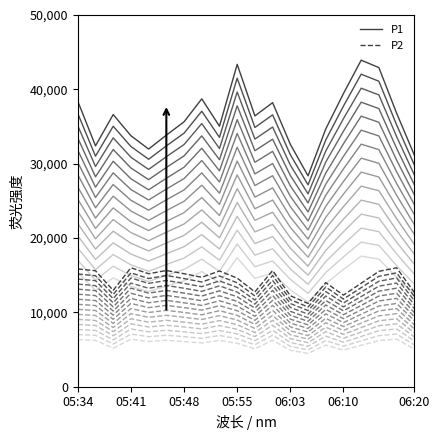

Is it true that P1_level_14 equals 38400.0 at 05:34?

True